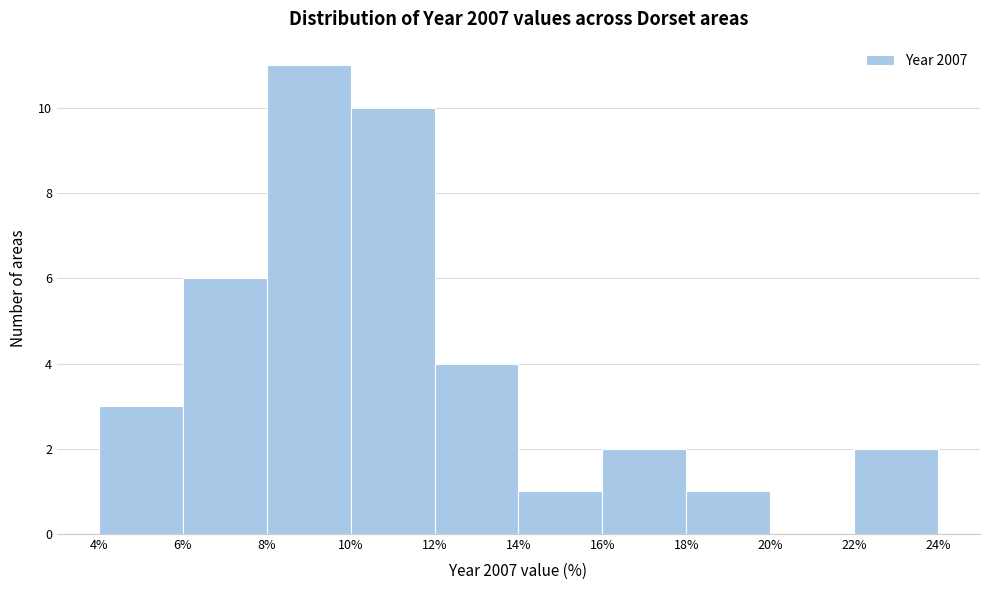

Reading left to right, transcribe this chart: for each bar, give the range it covers on the x-axis and its height. The values are not printed on the chart, so give them approximately, as read against the axis.

4% to 6%: 3
6% to 8%: 6
8% to 10%: 11
10% to 12%: 10
12% to 14%: 4
14% to 16%: 1
16% to 18%: 2
18% to 20%: 1
20% to 22%: 0
22% to 24%: 2